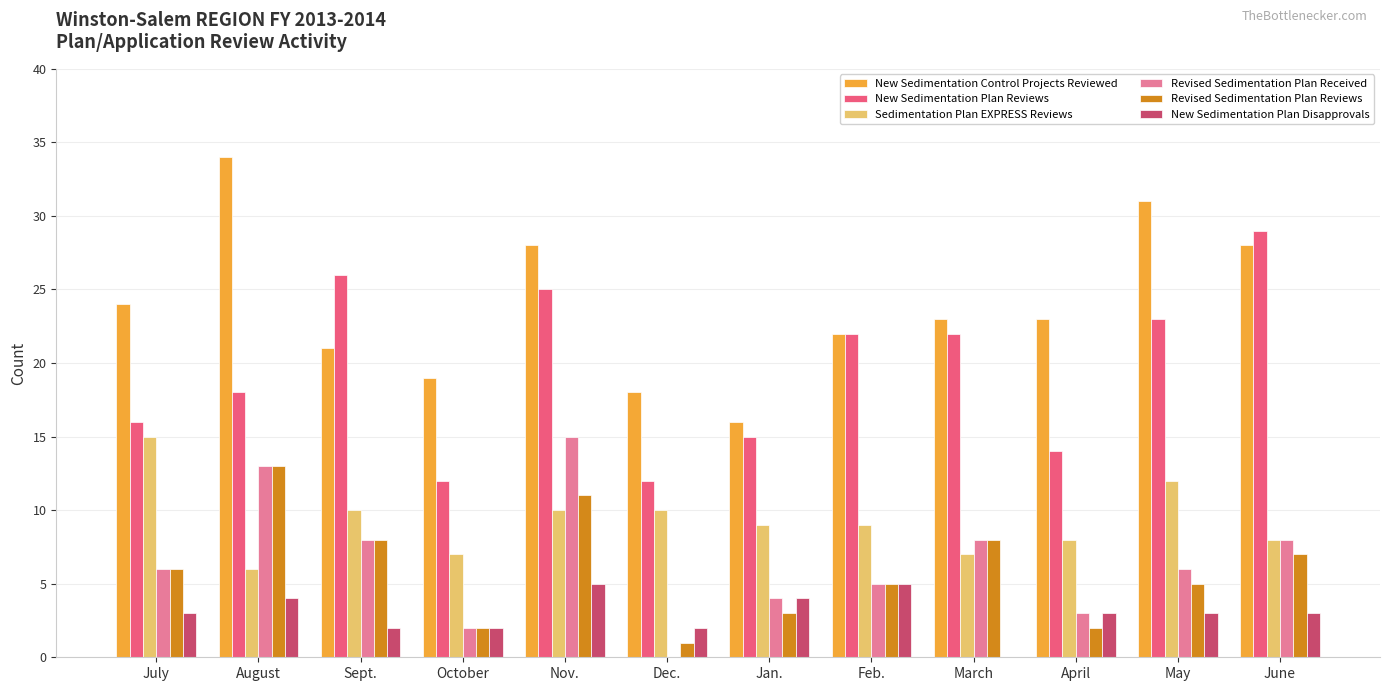

What is the sum of all Revised Sedimentation Plan Reviews values?

71